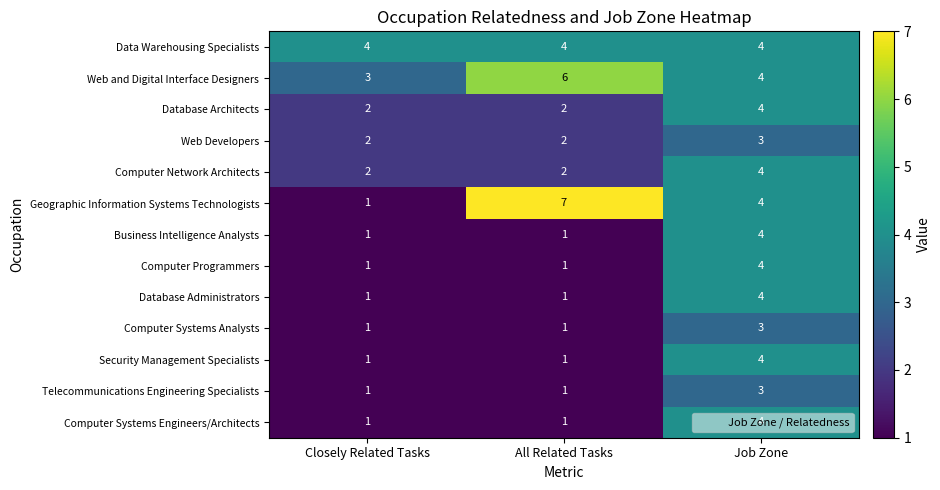

Which series has the largest range (max minus min)?

Geographic Information Systems Technologists